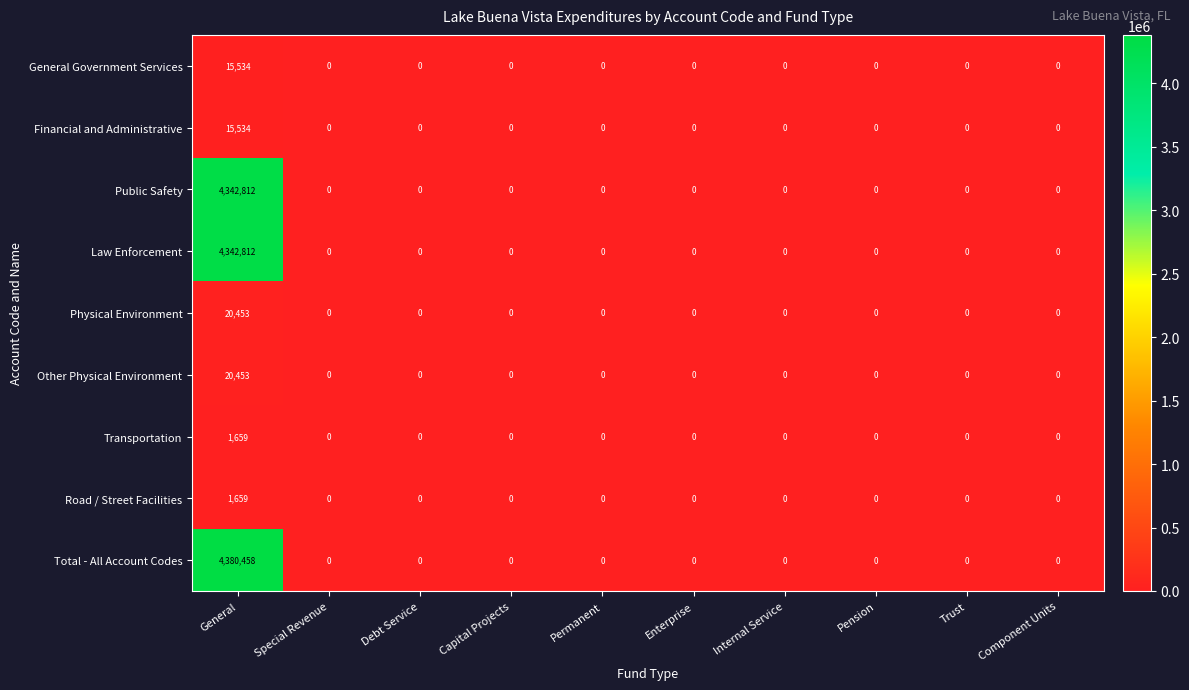

What value does the Other Physical Environment series have at General, to the nearest 100?

20500